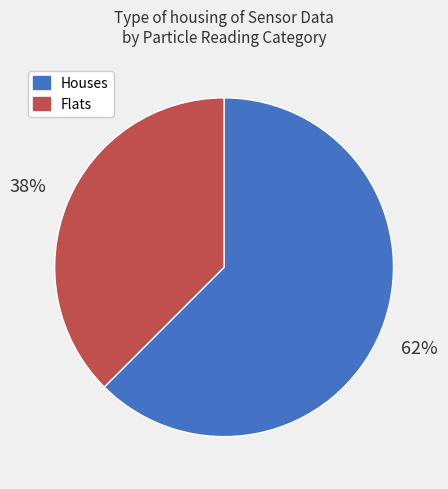

Which slice represents more than half of the pie?

Houses